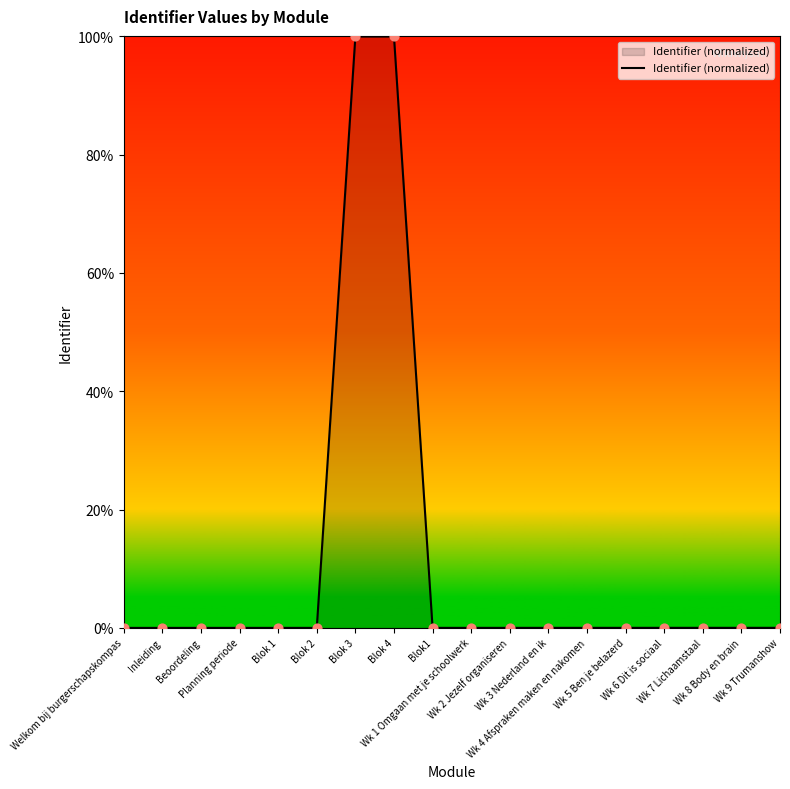

What is the maximum value shown in the chart?

100.0